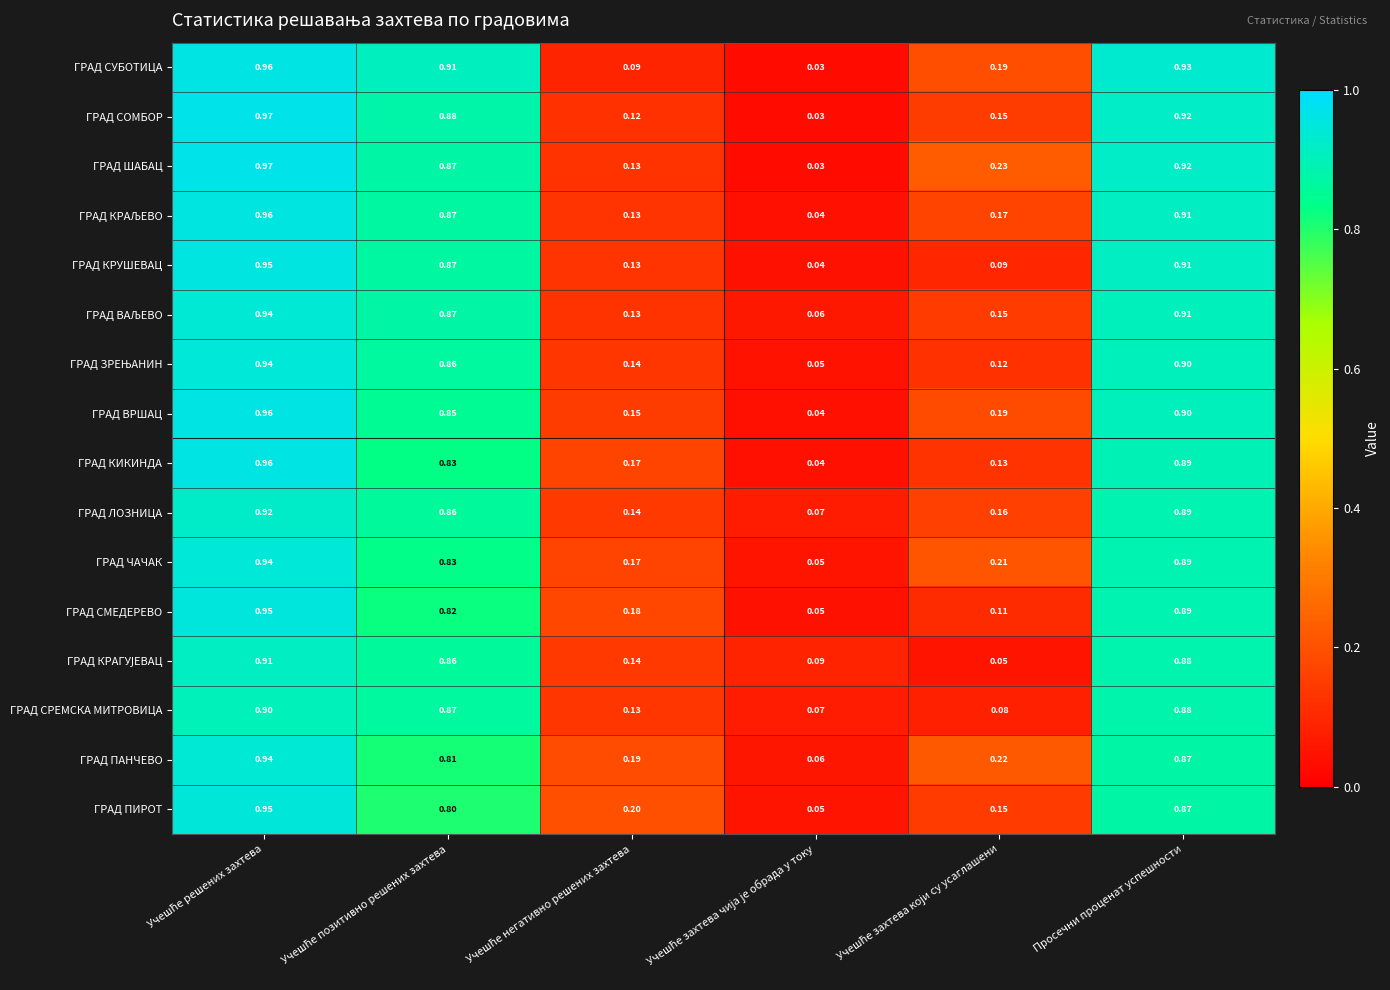

Which series has the largest total across all categories?

ГРАД ШАБАЦ